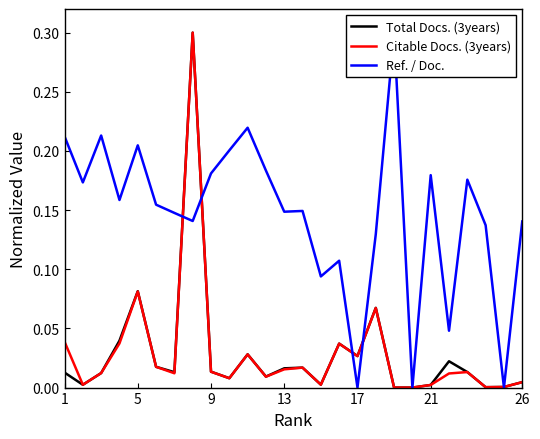

What is the maximum value for Citable Docs. (3years)?

0.3